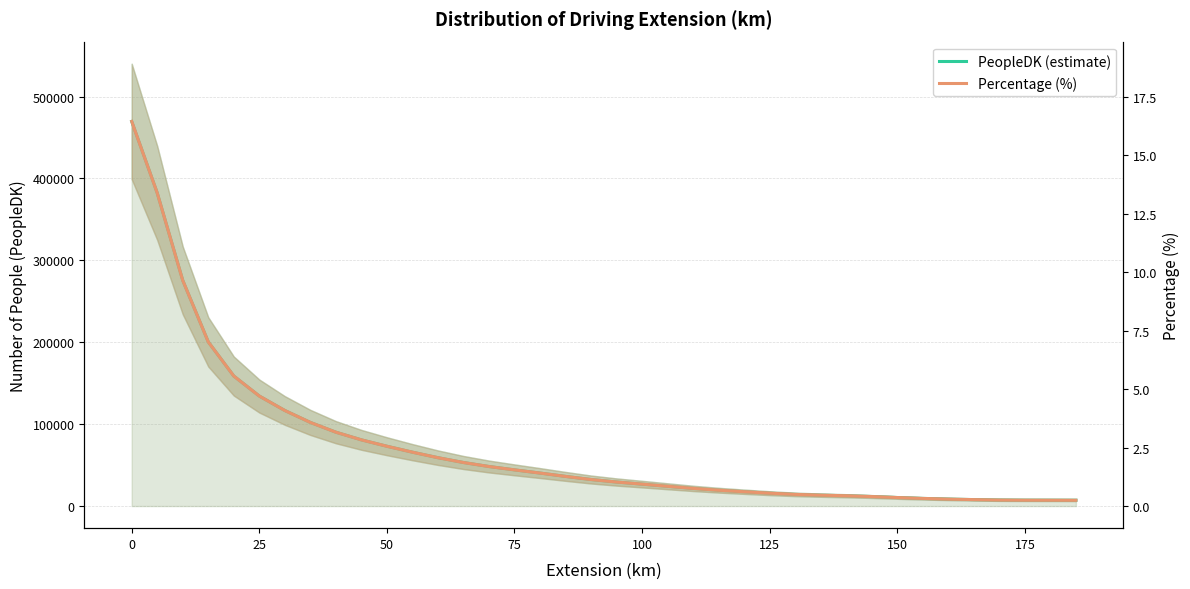

True or false: Percentage (%) has more than 1 points higher than both neighbors.

False